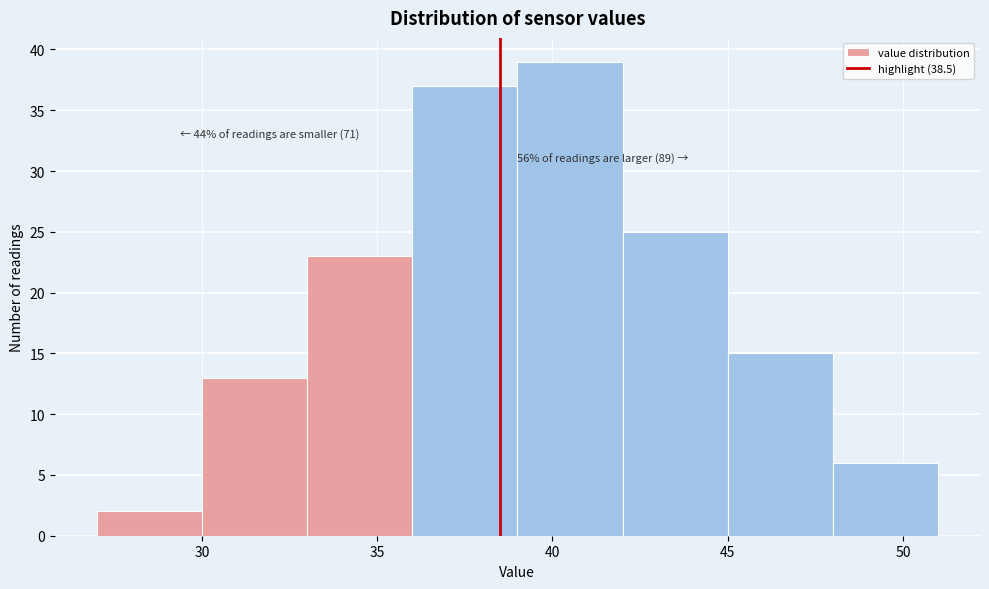

Which range on the x-axis has the tallest bar?

39 to 42